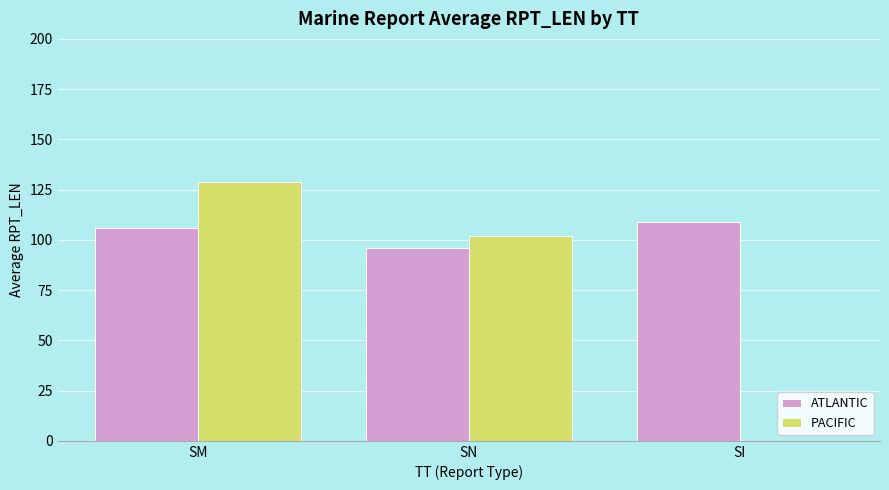

At which category is the sum across all series the highest?

SM